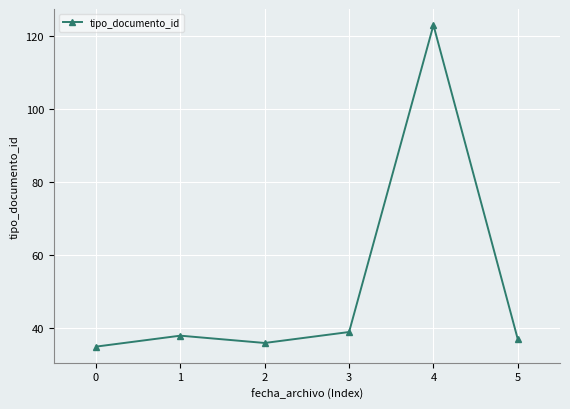

What is the maximum value shown in the chart?

123